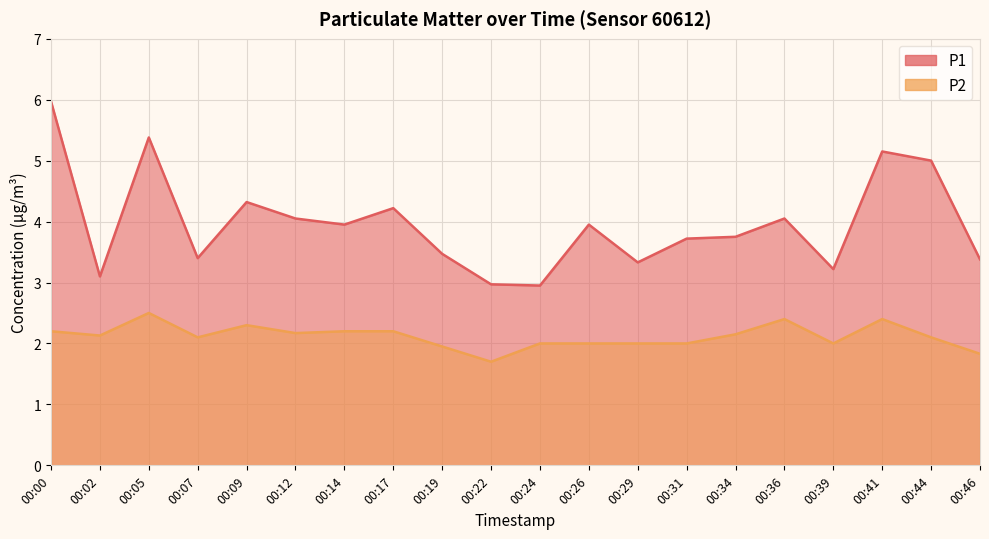

True or false: P2 and P1 intersect in this chart.

False